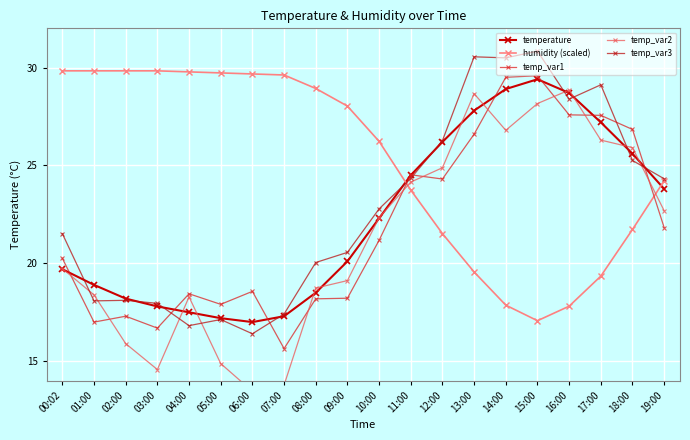

What is the difference between the second highest and minimum values in the temp_var1 series?

13.9